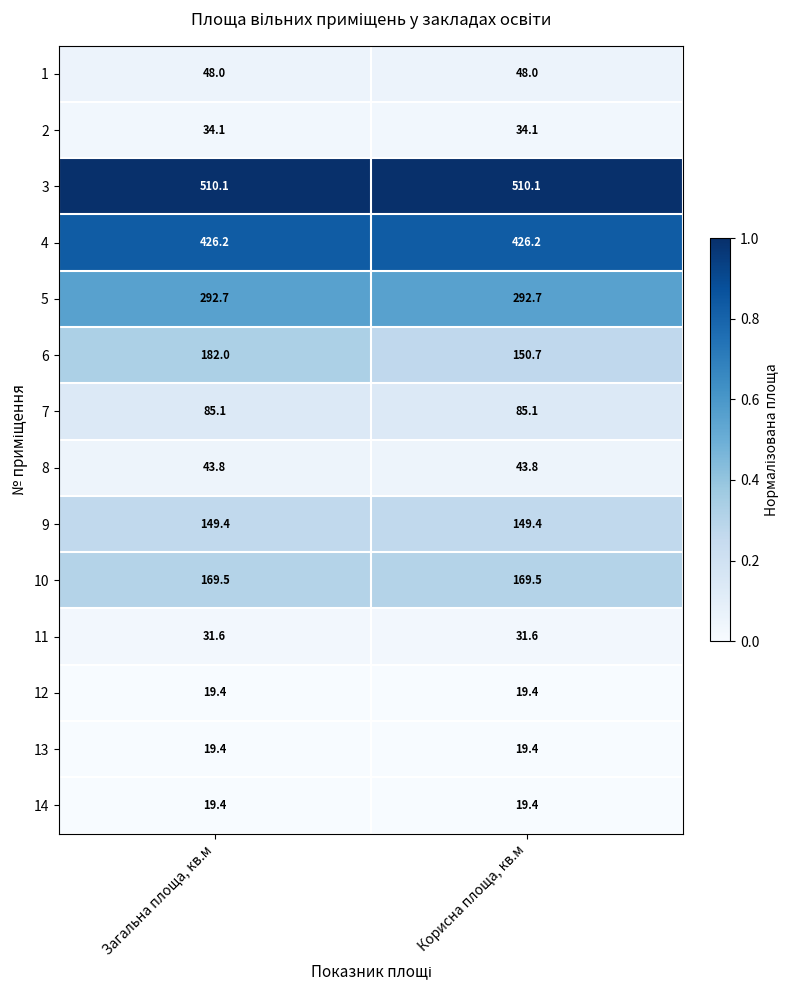

The value of 2 at Загальна площа, кв.м is 59.5. True or false?

False